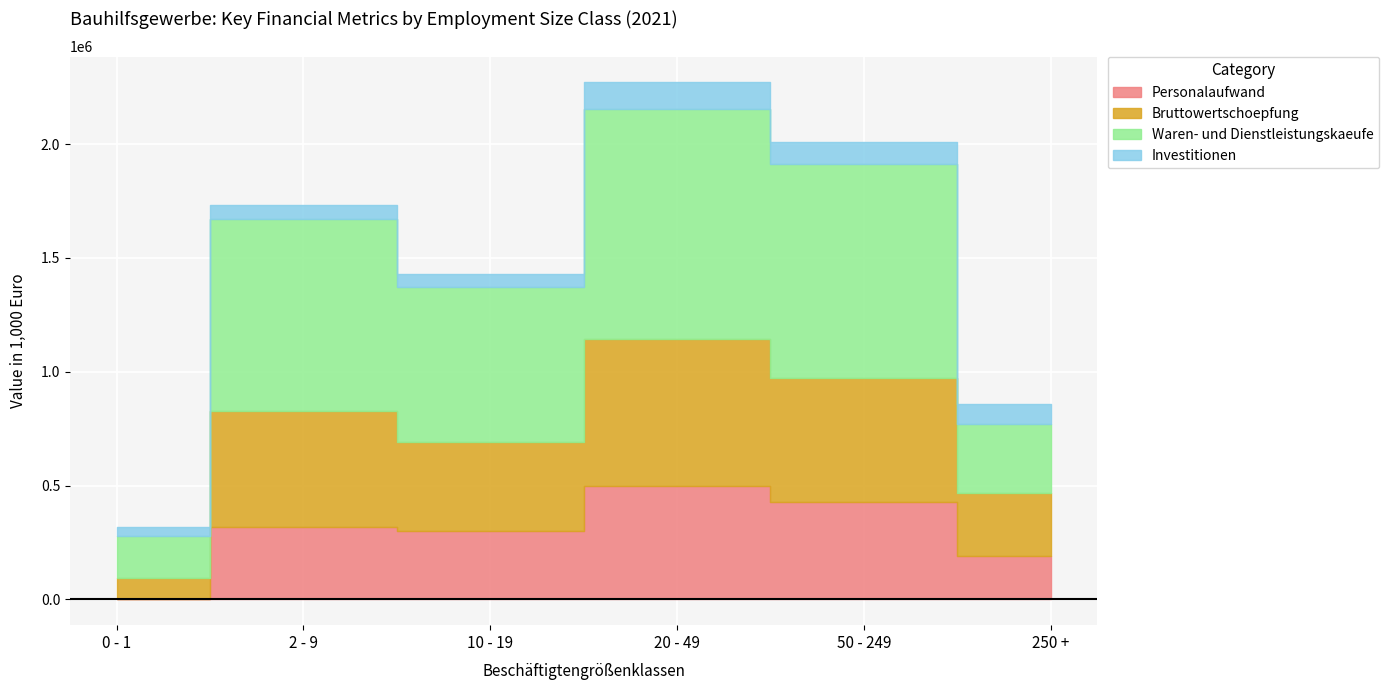

What is the smallest value displayed?

1026